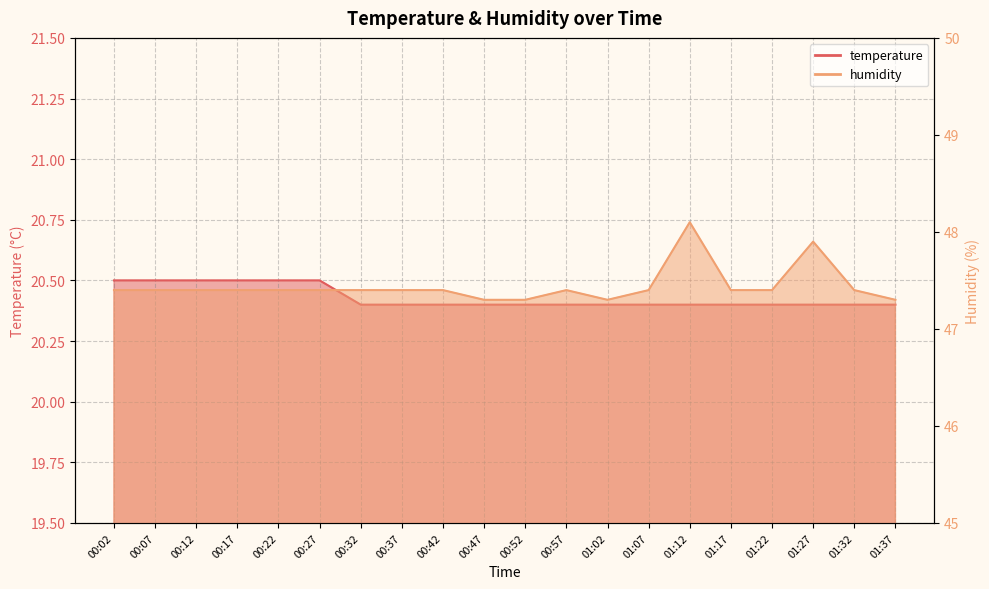

What is the label of the 13th point from the right?

00:37